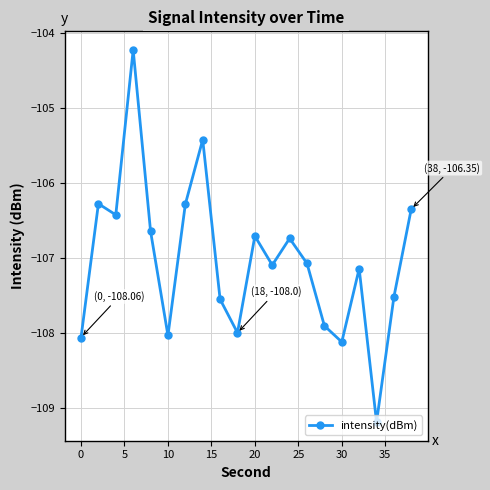

How many series are shown in this chart?

1